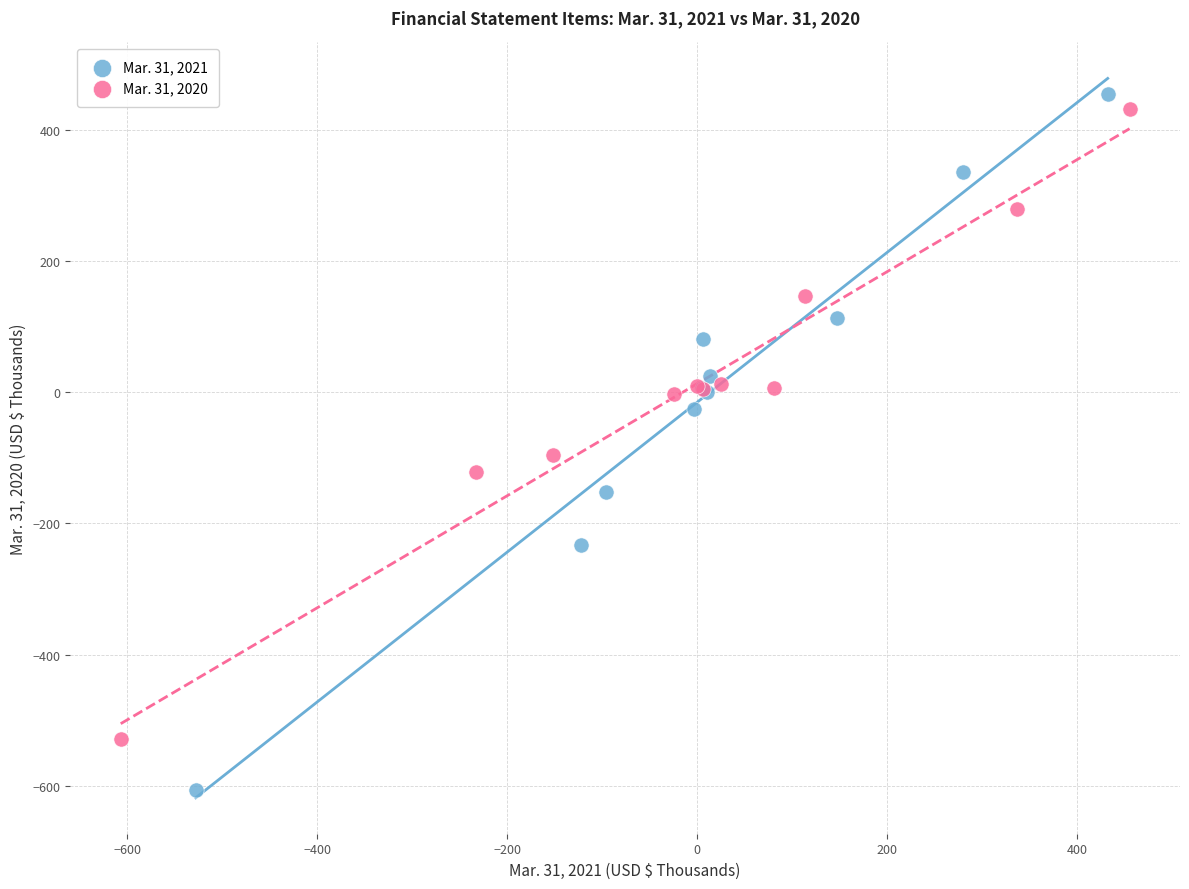

Which series reaches the minimum Y coordinate?

Mar. 31, 2021